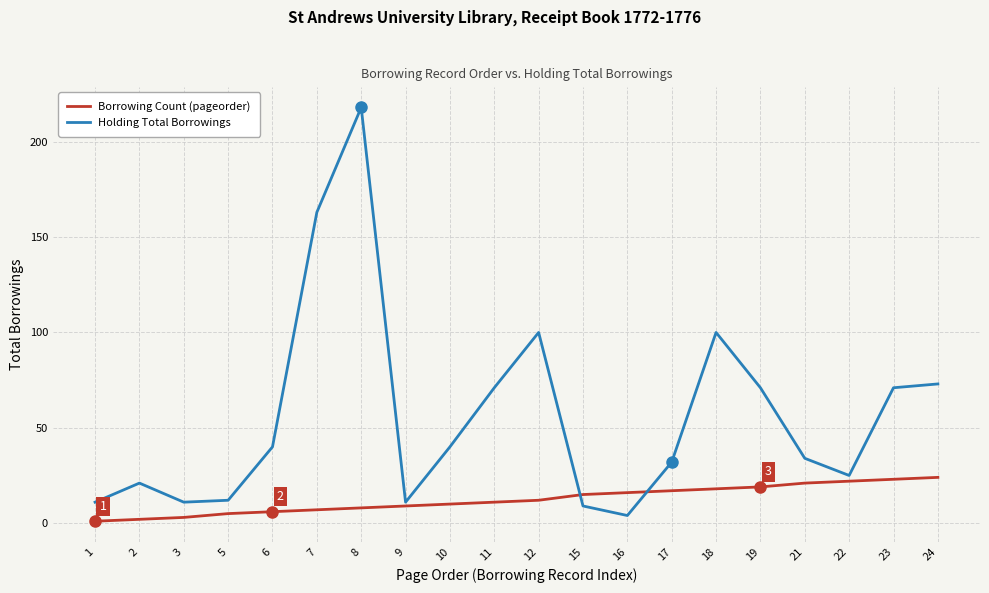

Does the chart have visible grid lines?

Yes